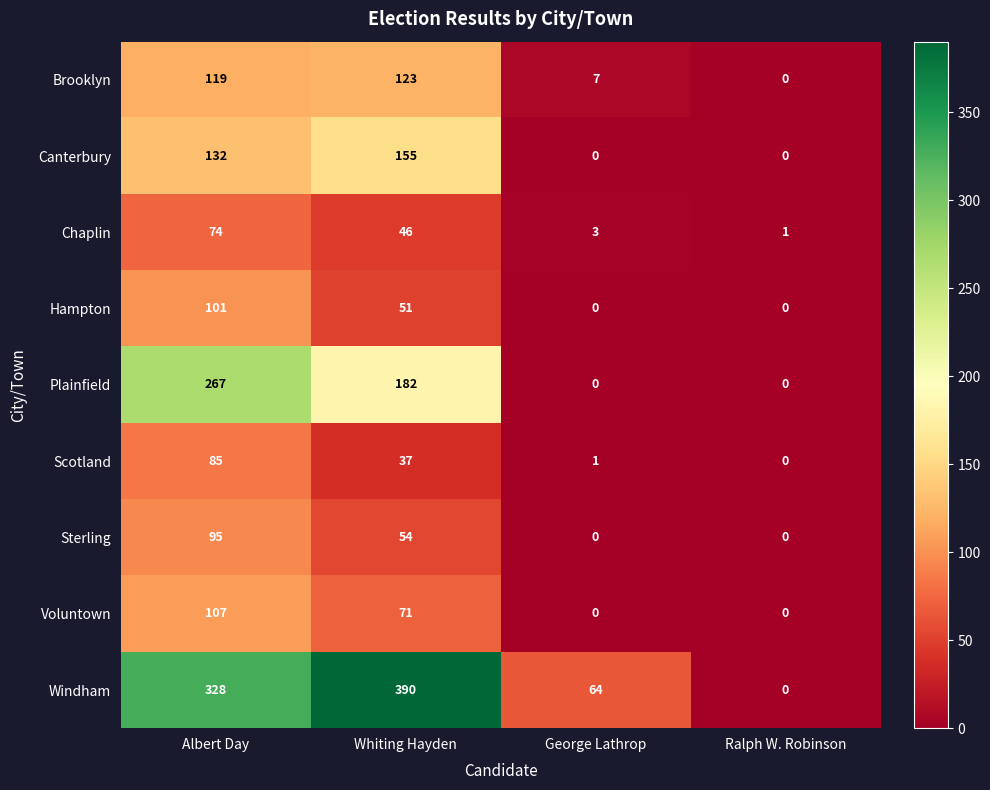

What is the highest value of the Sterling series?

95